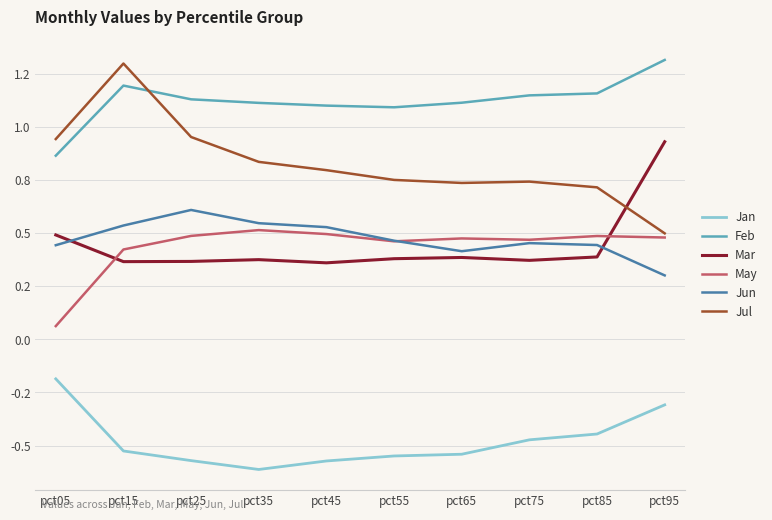

True or false: Jan and Feb cross at least once.

False